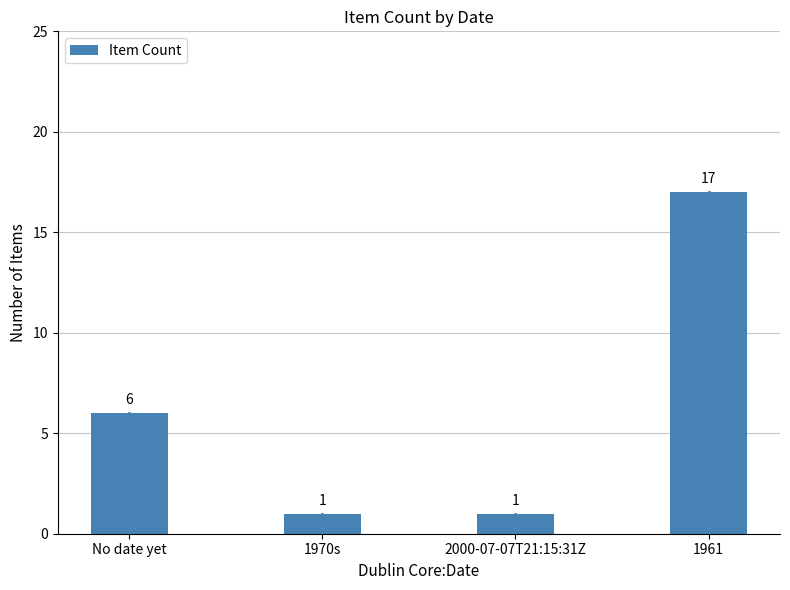

What value does the data have at 1961?

17